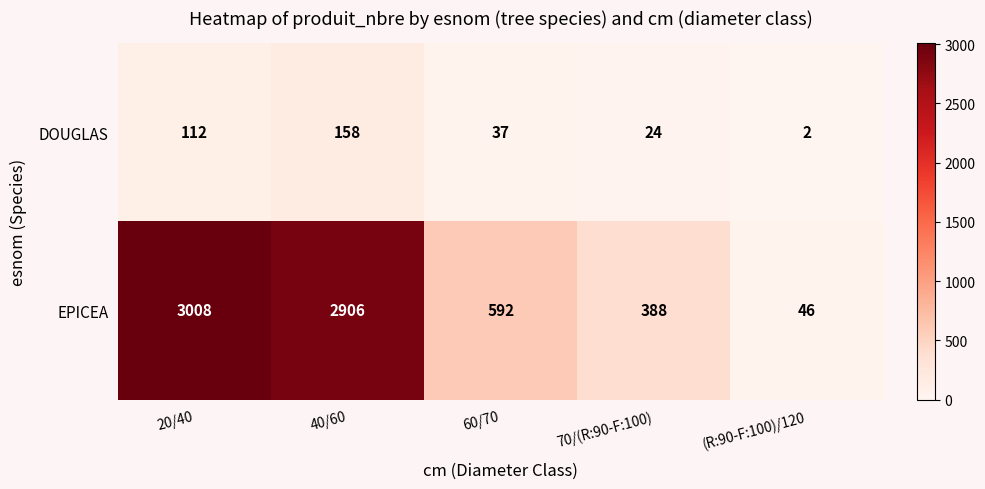

True or false: DOUGLAS has a value of 112 at 20/40.

True